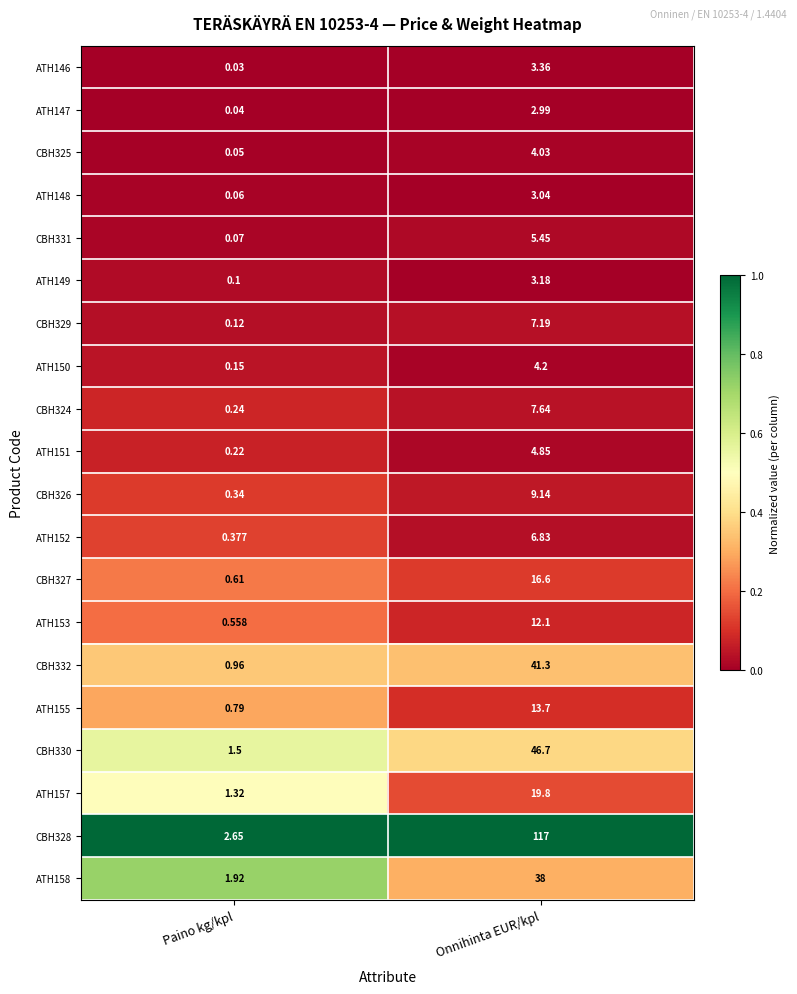

How many series are shown in this chart?

20